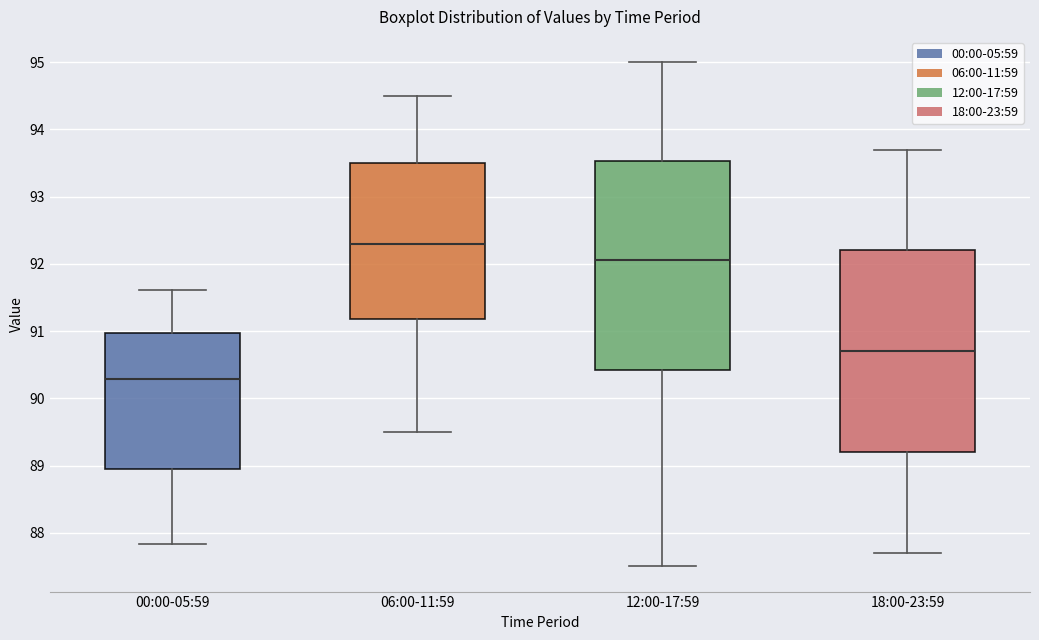

Comparing the boxes themselves (not the whiskers), which one is the tallest?

12:00-17:59